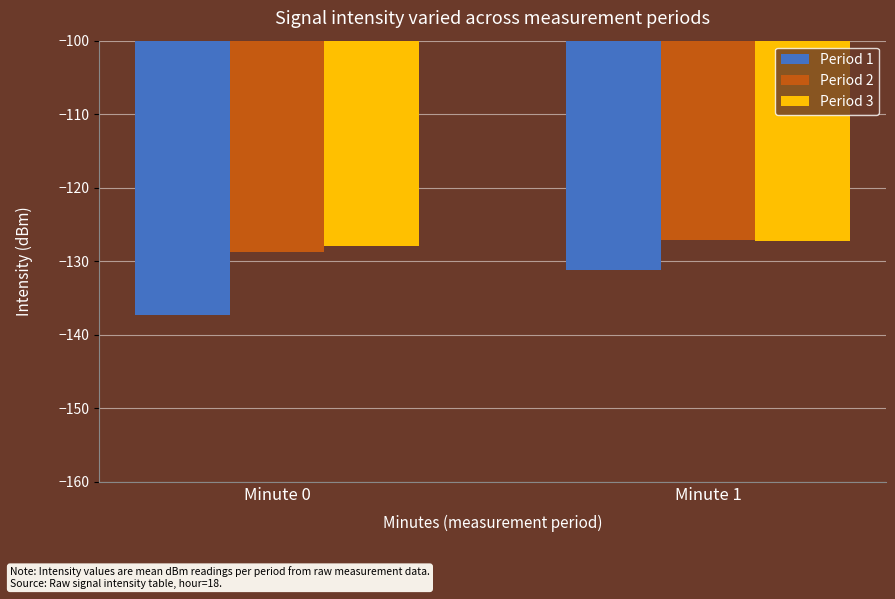

The Period 2 series shows -128.8 at Minute 0. True or false?

True